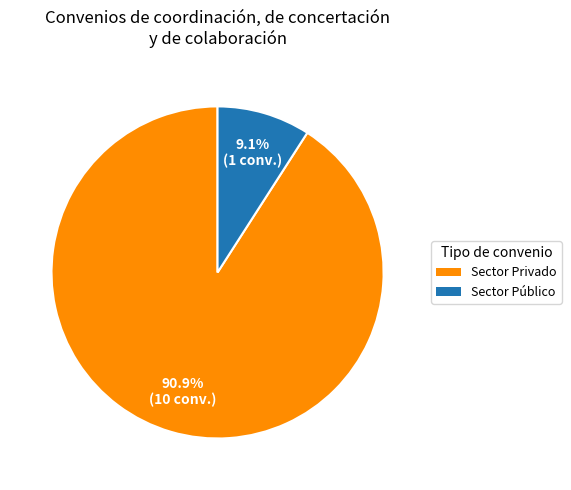

Does any single category account for the majority?

Yes